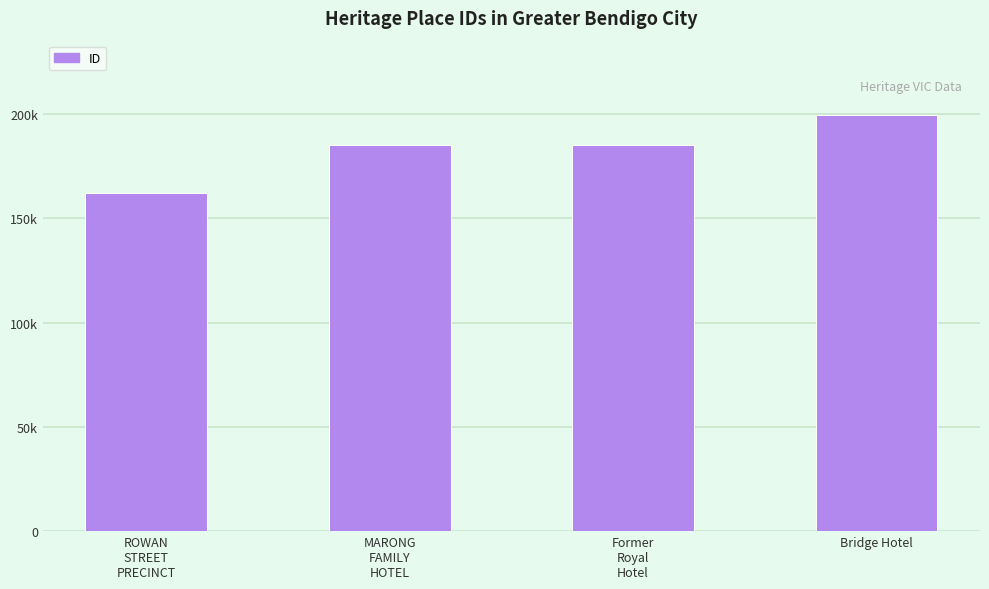

What is the approximate value at Bridge Hotel, to the nearest 100?

199300